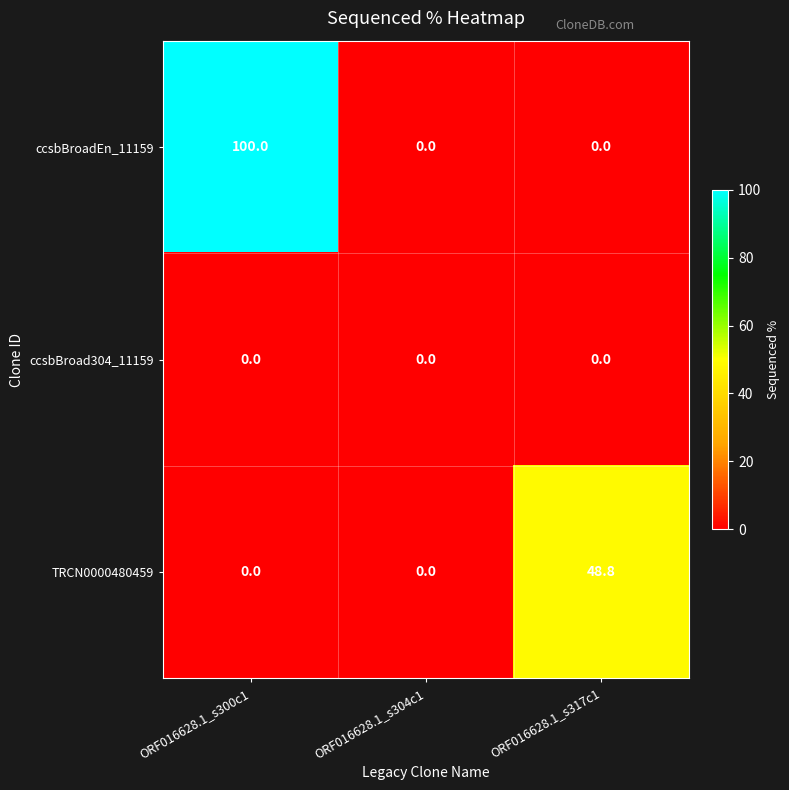

Is it true that TRCN0000480459 equals 0.0 at ORF016628.1_s300c1?

True